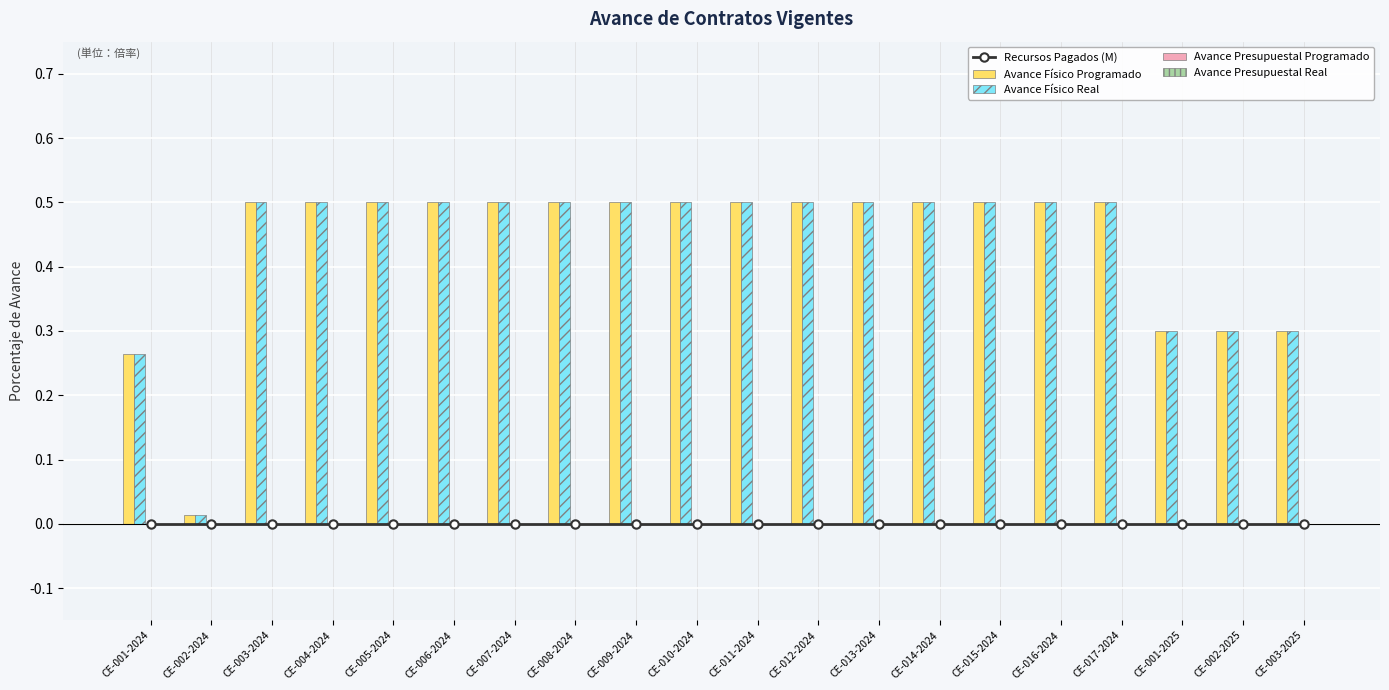

Is it true that Avance Físico Programado equals 0.8 at CE-011-2024?

False